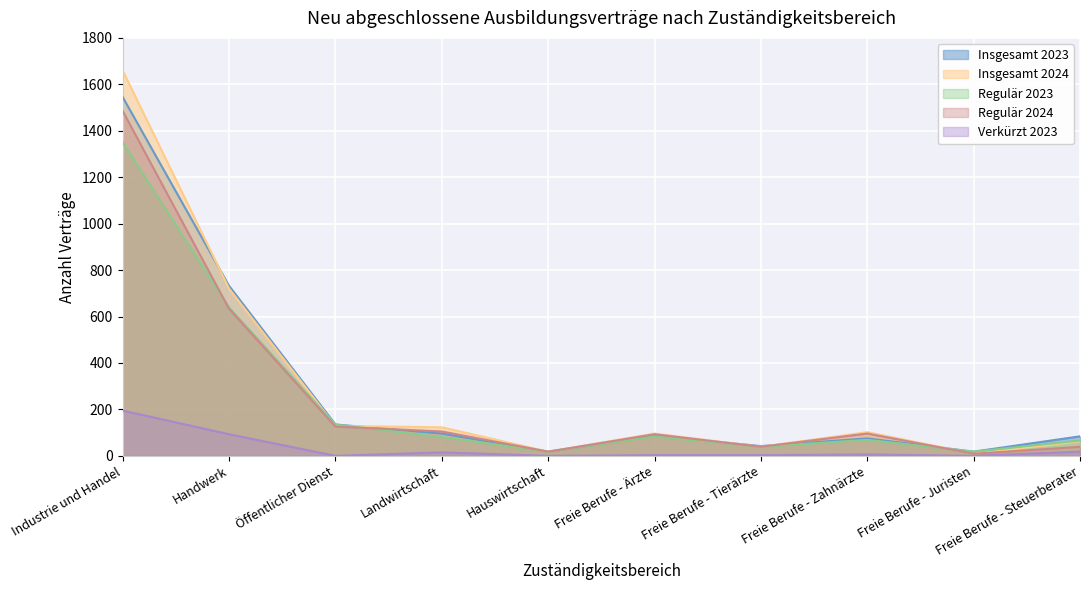

What is the average value of the Verkürzt 2023 series?

33